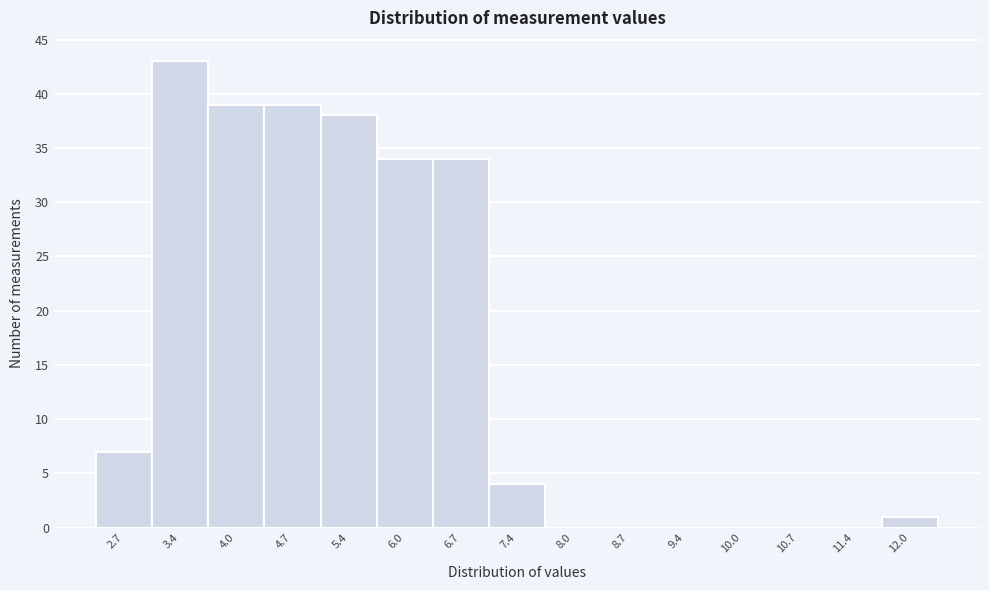

Reading left to right, transcribe this chart: for each bar, give the range it covers on the x-axis and its height. Neither the bar edges nor the heights are printed on the chart, so give them approximately, as read against the axes.

2.4 to 3.0: 7
3.0 to 3.7: 43
3.7 to 4.4: 39
4.4 to 5.0: 39
5.0 to 5.7: 38
5.7 to 6.4: 34
6.4 to 7.0: 34
7.0 to 7.7: 4
7.7 to 8.4: 0
8.4 to 9.0: 0
9.0 to 9.7: 0
9.7 to 10.4: 0
10.4 to 11.0: 0
11.0 to 11.7: 0
11.7 to 12.4: 1